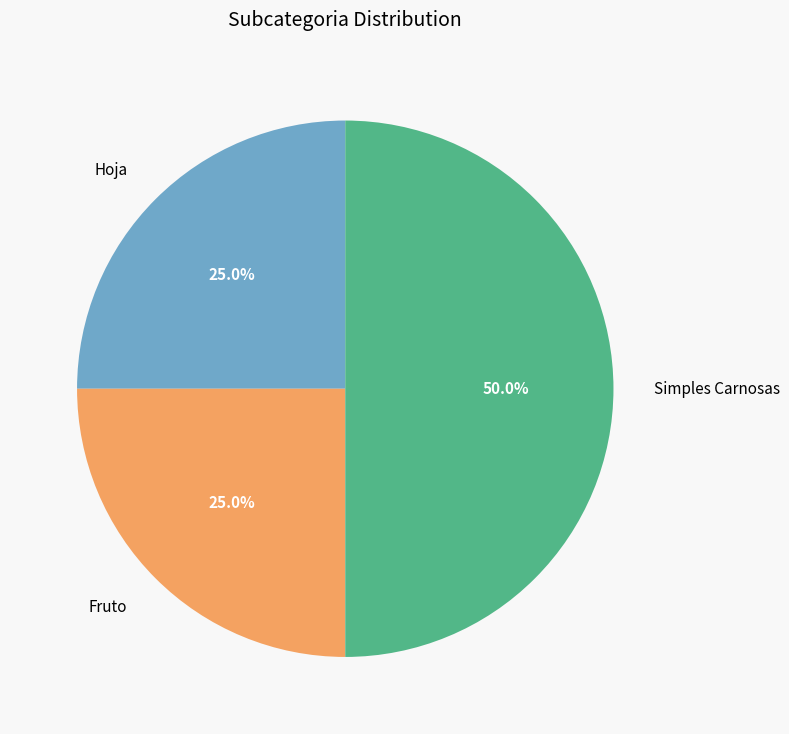

Between Simples Carnosas and Fruto, which is larger?

Simples Carnosas